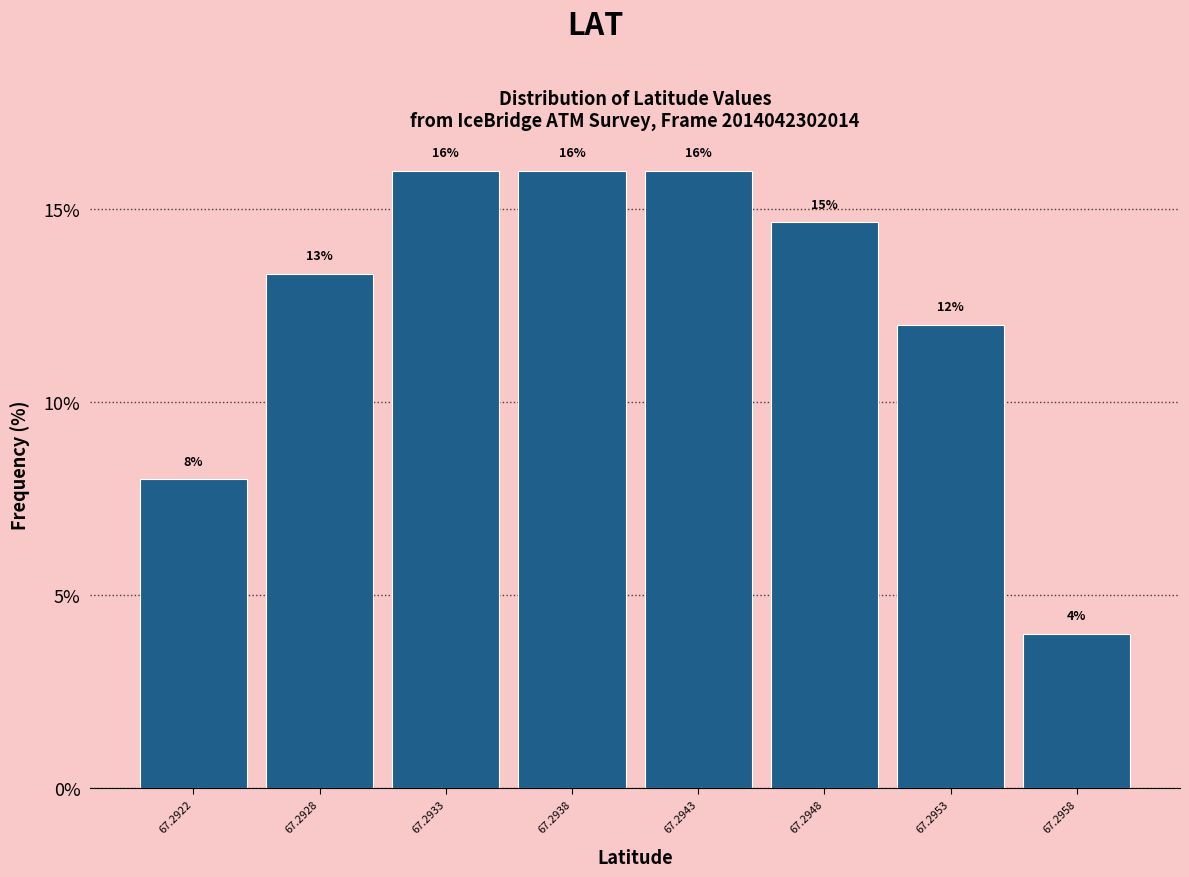

At which label does the data first exceed 14?

67.2933